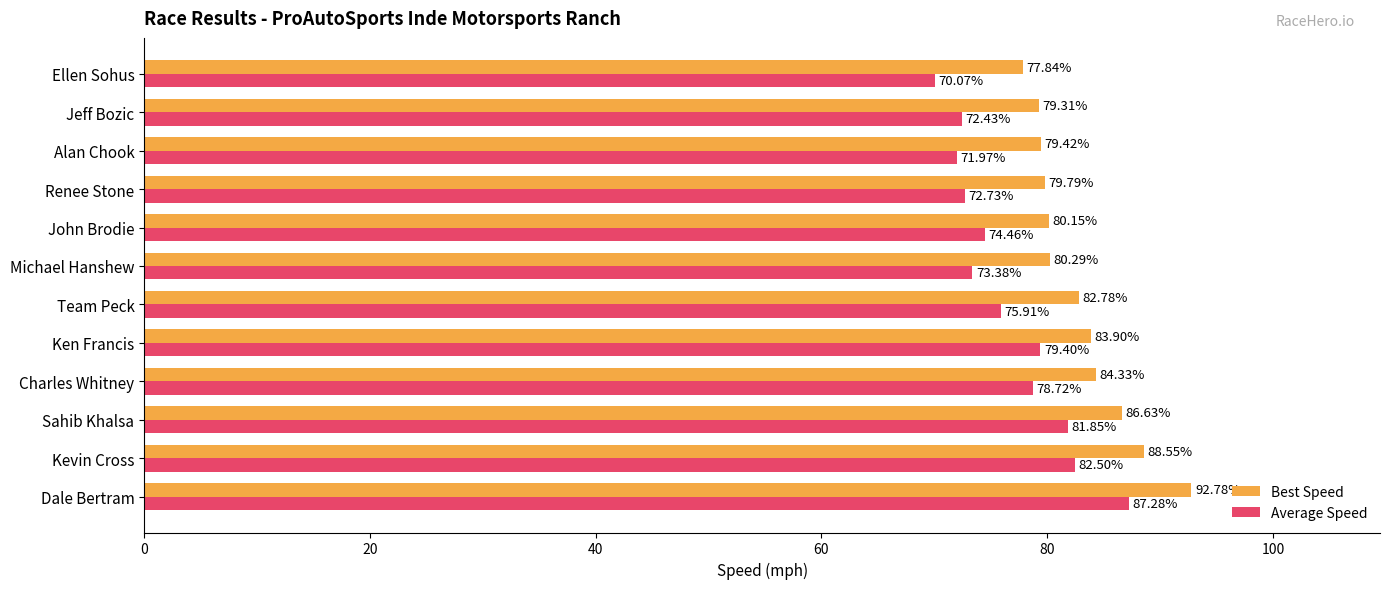

List the labels in order of Average Speed value, largest first.

Dale Bertram, Kevin Cross, Sahib Khalsa, Ken Francis, Charles Whitney, Team Peck, John Brodie, Michael Hanshew, Renee Stone, Jeff Bozic, Alan Chook, Ellen Sohus